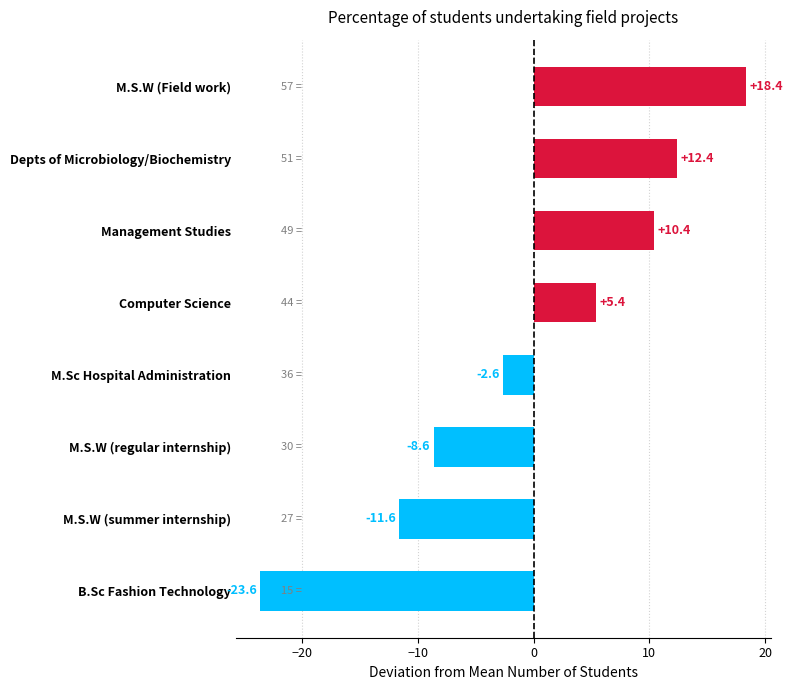

At which label is the value closest to -2?

M.Sc Hospital Administration